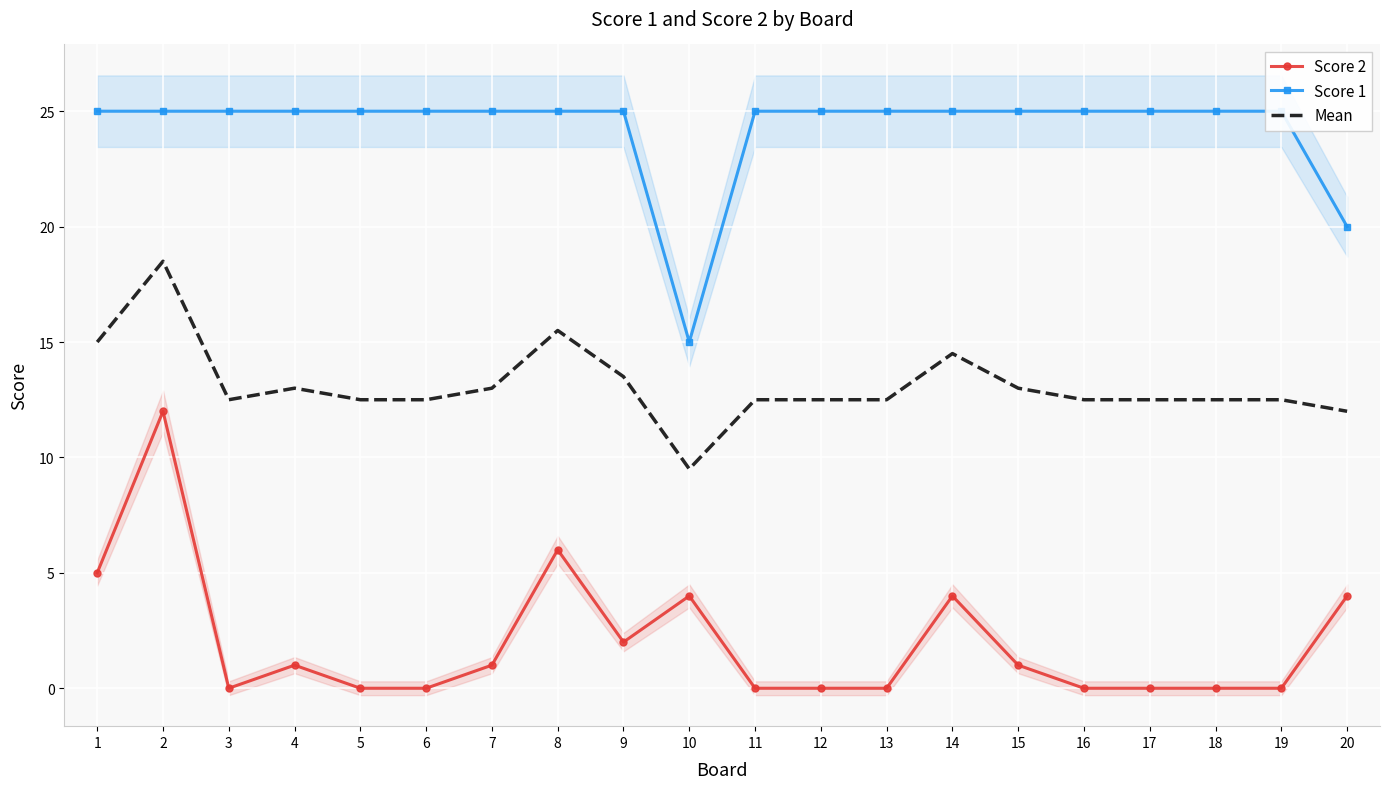

Where is Mean nearest to the value 14?

9